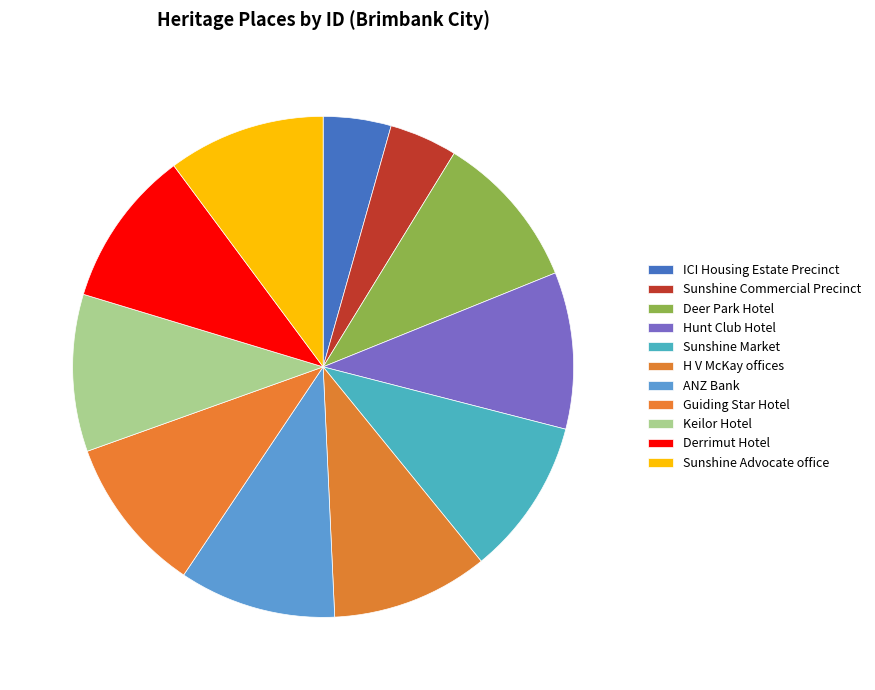

Approximately how many times larger is the value at Keilor Hotel compared to H V McKay offices?

1.0